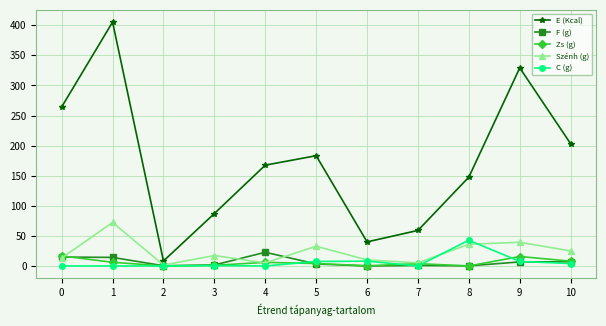

True or false: E (Kcal) and C (g) cross at least once.

False